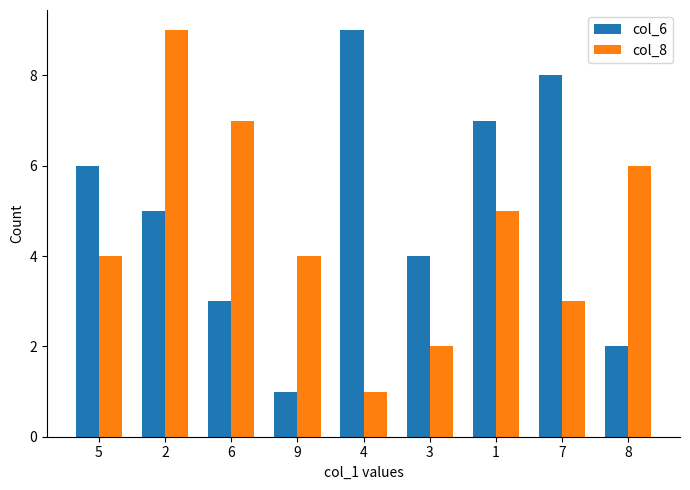

The value of col_8 at 1 is 7. True or false?

False